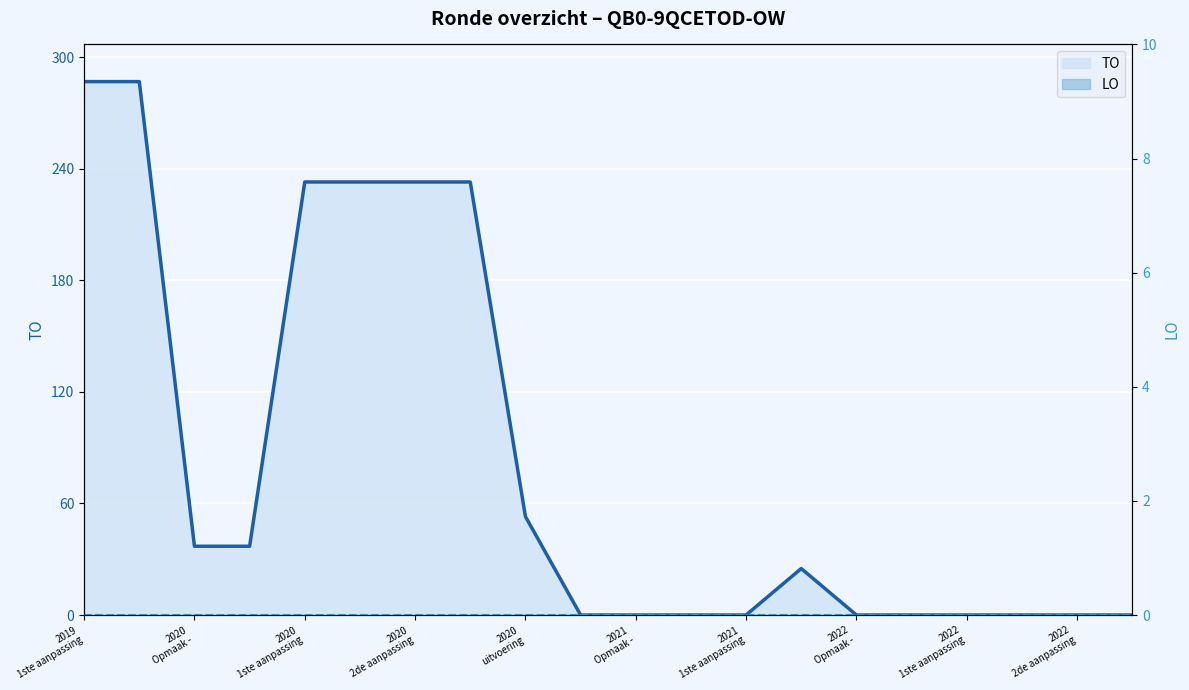

How many values exceed 25?

9